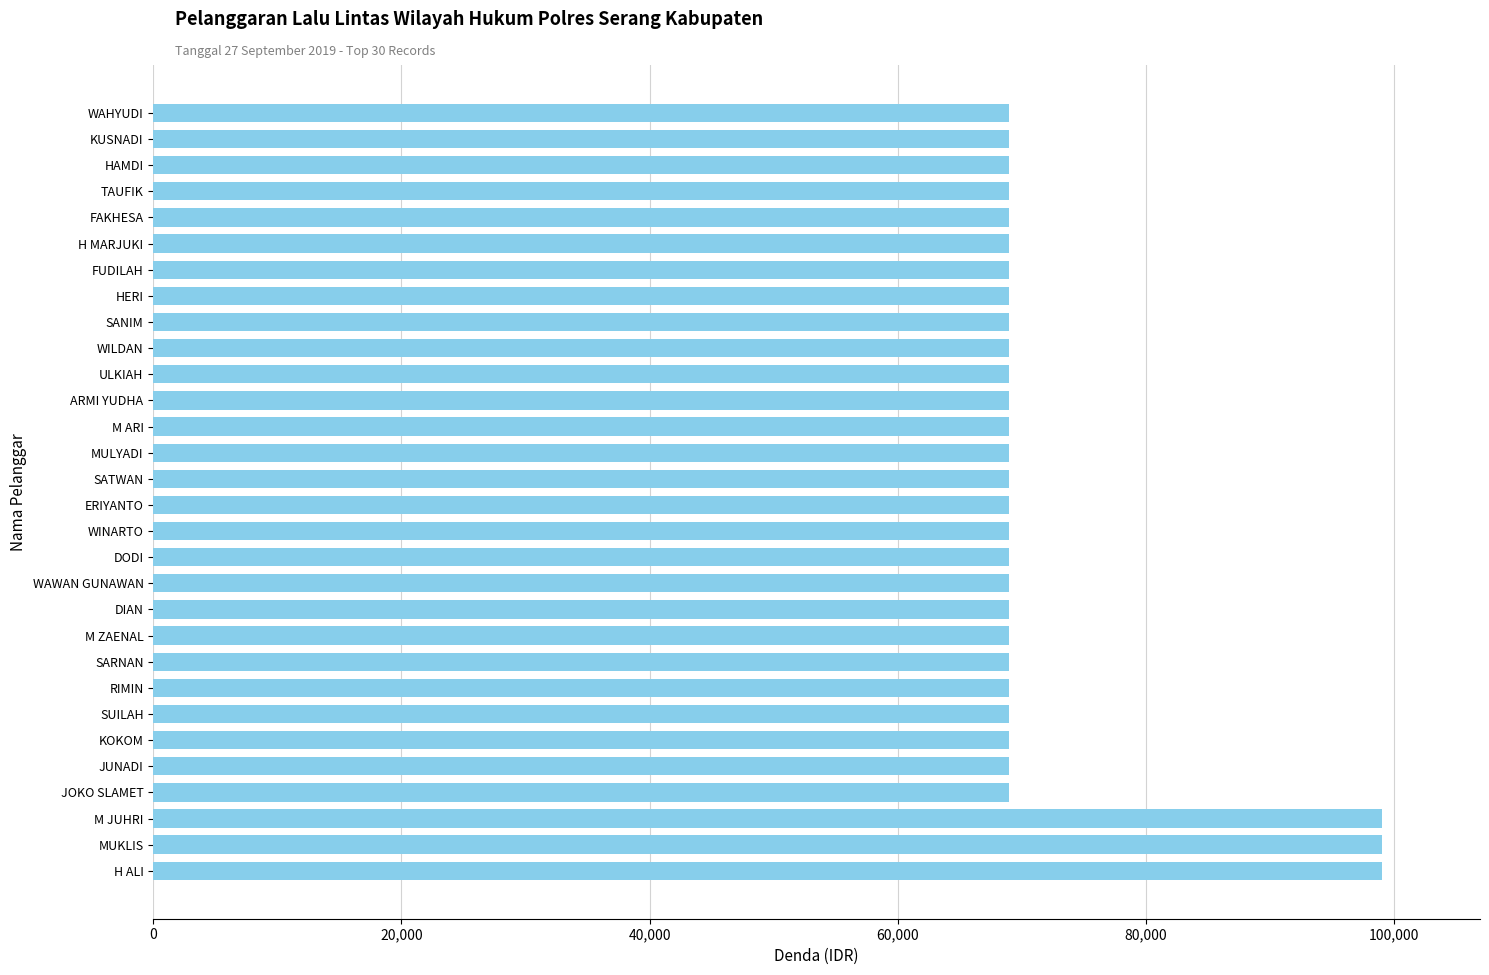

Approximately how many times larger is the value at WAWAN GUNAWAN compared to H ALI?

0.7